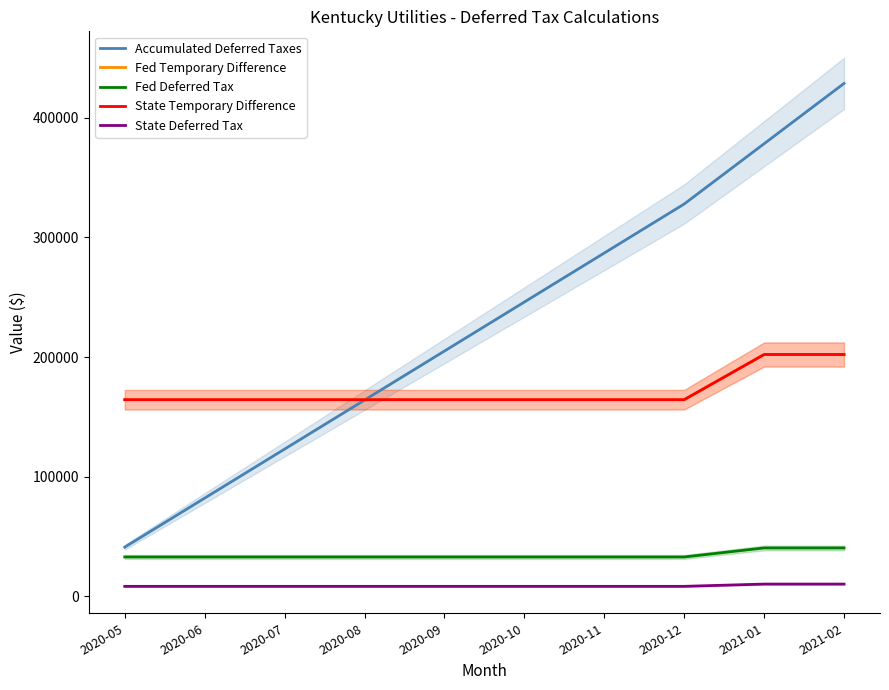

Which category has the lowest value in the Fed Deferred Tax series?

2020-12